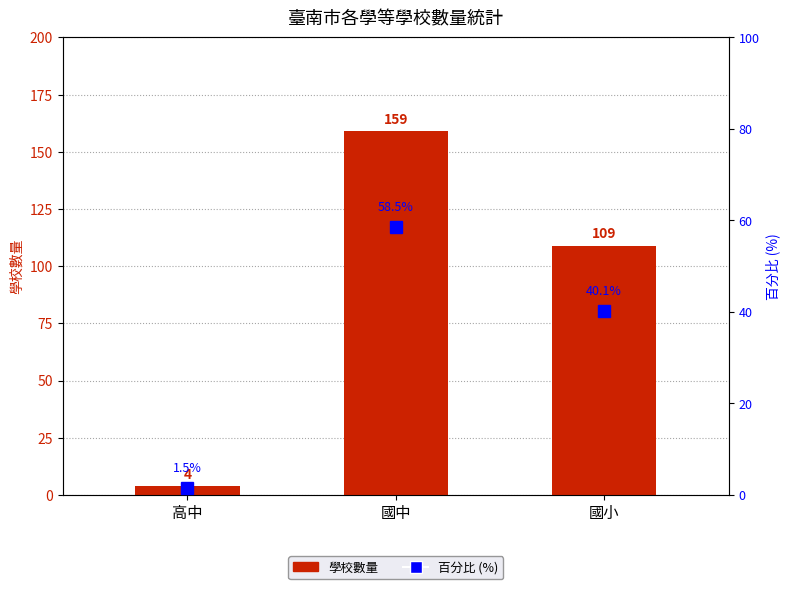

What is the value of the 學校數量 bar at the 1st from the left?

4.0